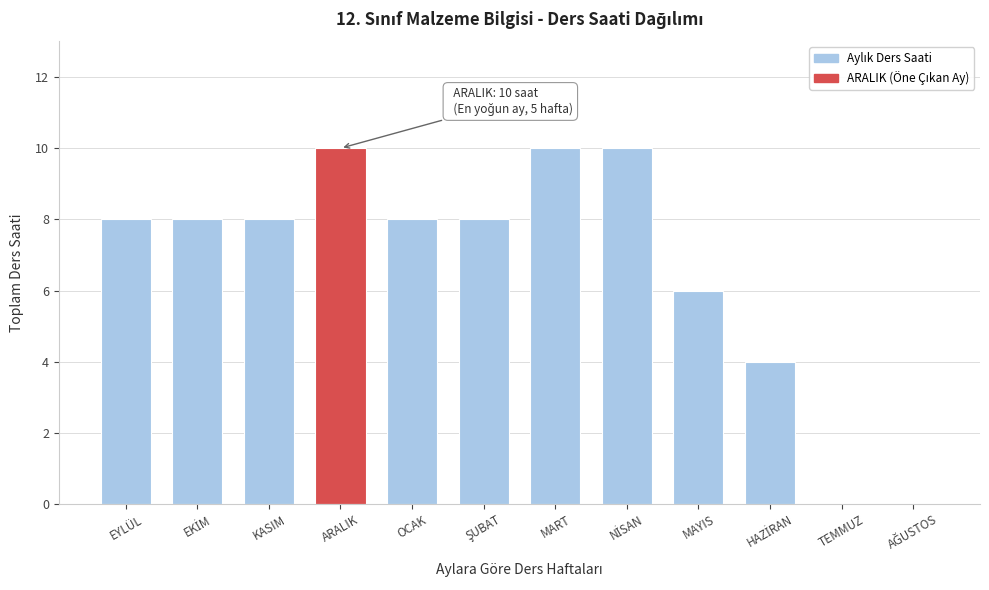

What is the sum of the values at OCAK and KASIM?

16